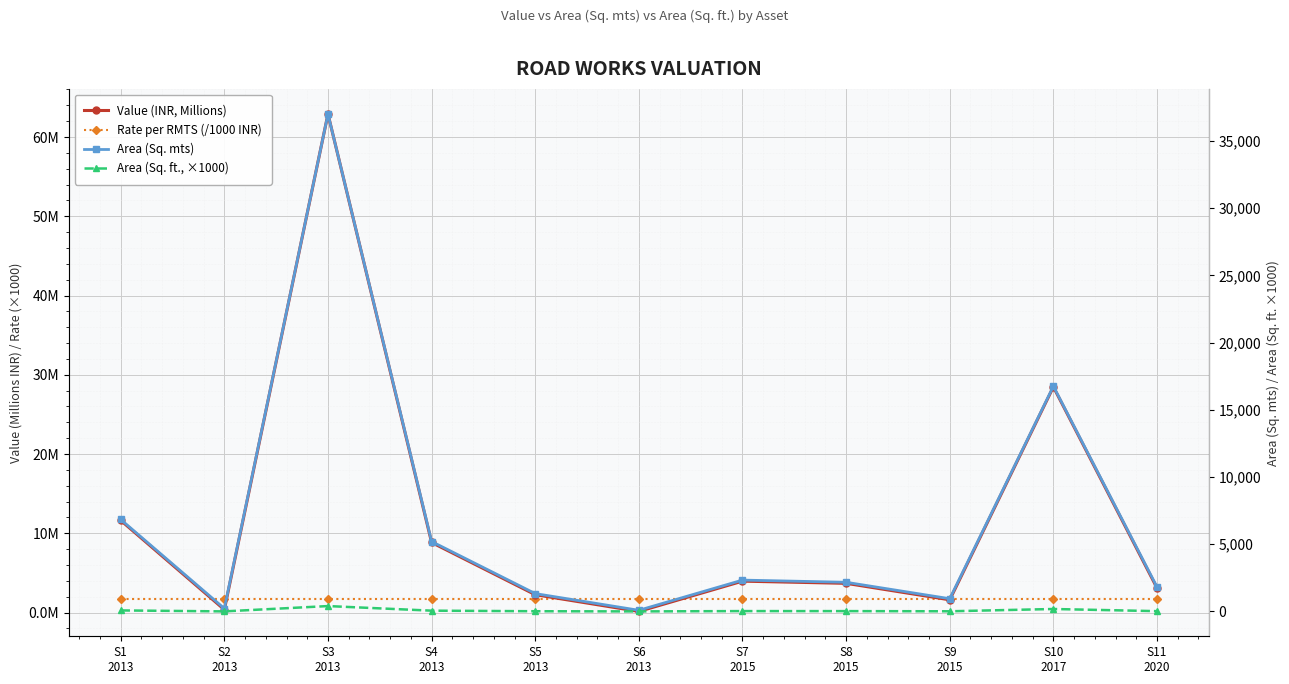

What is the difference between the Area (Sq. ft., ×1000) values at S2
2013 and S10
2017?

178.0